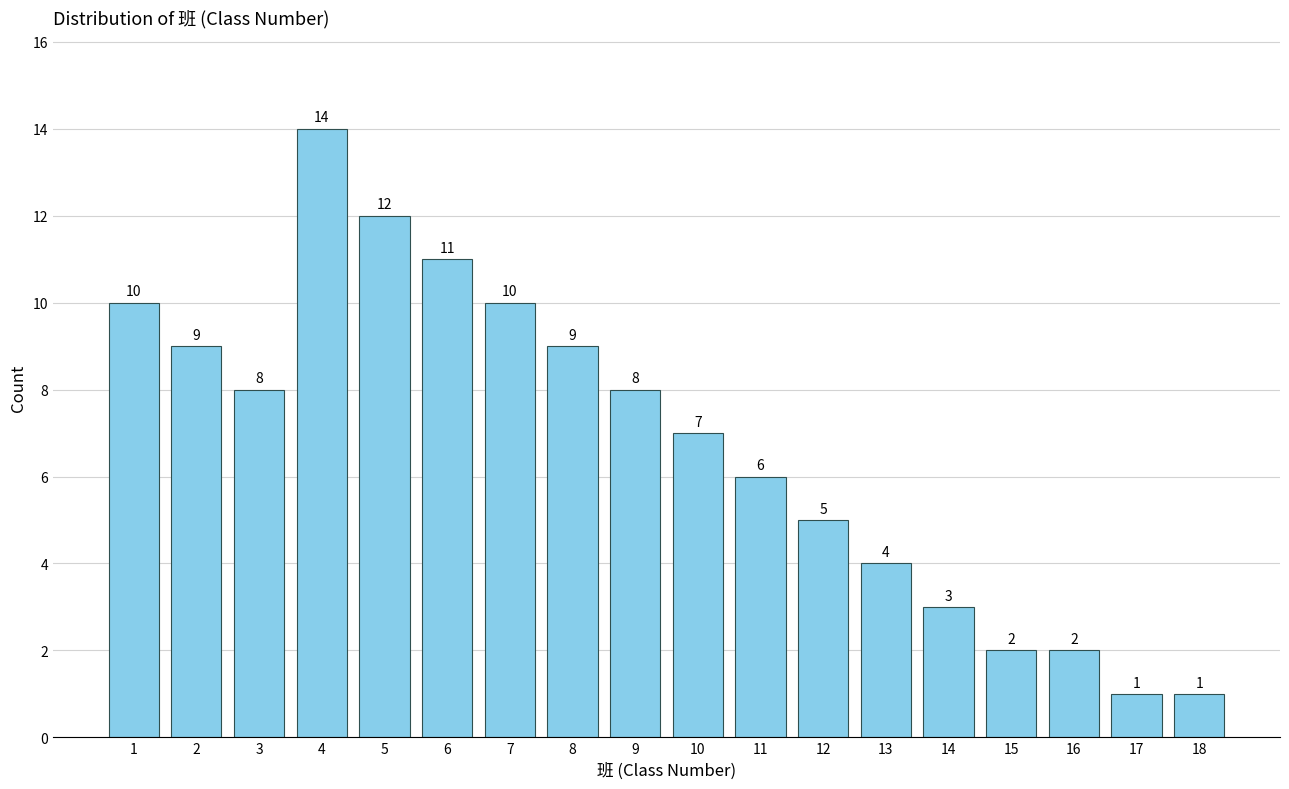

Reading right to left, transcribe all the data shown in this chart.

1	1	2	2	3	4	5	6	7	8	9	10	11	12	14	8	9	10